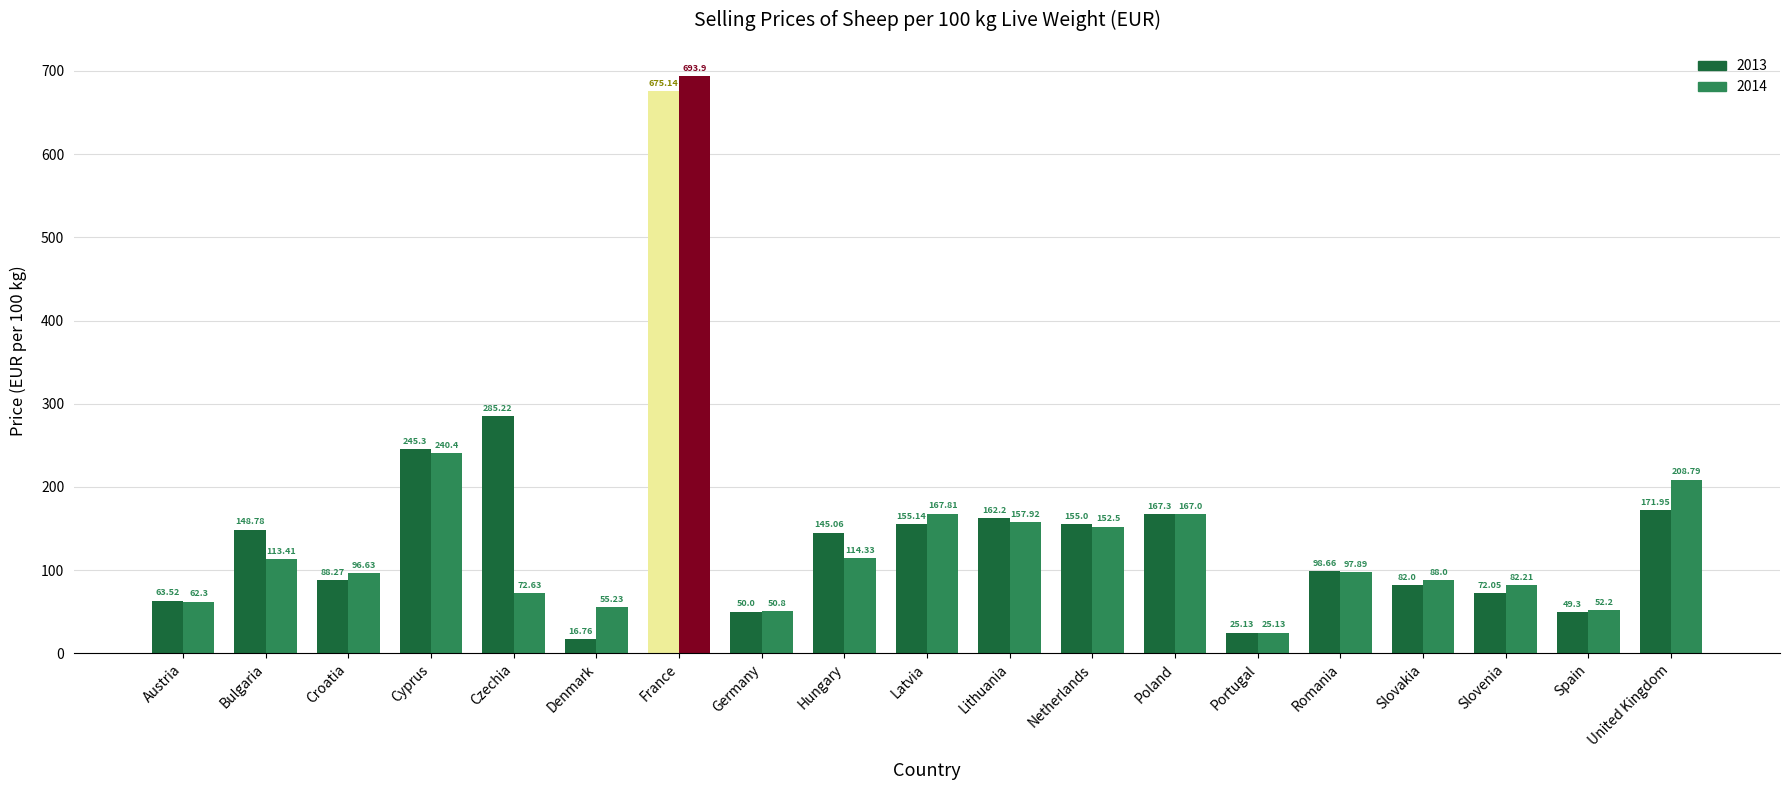

What is the value of the 2013 bar at the 14th from the left?

25.1